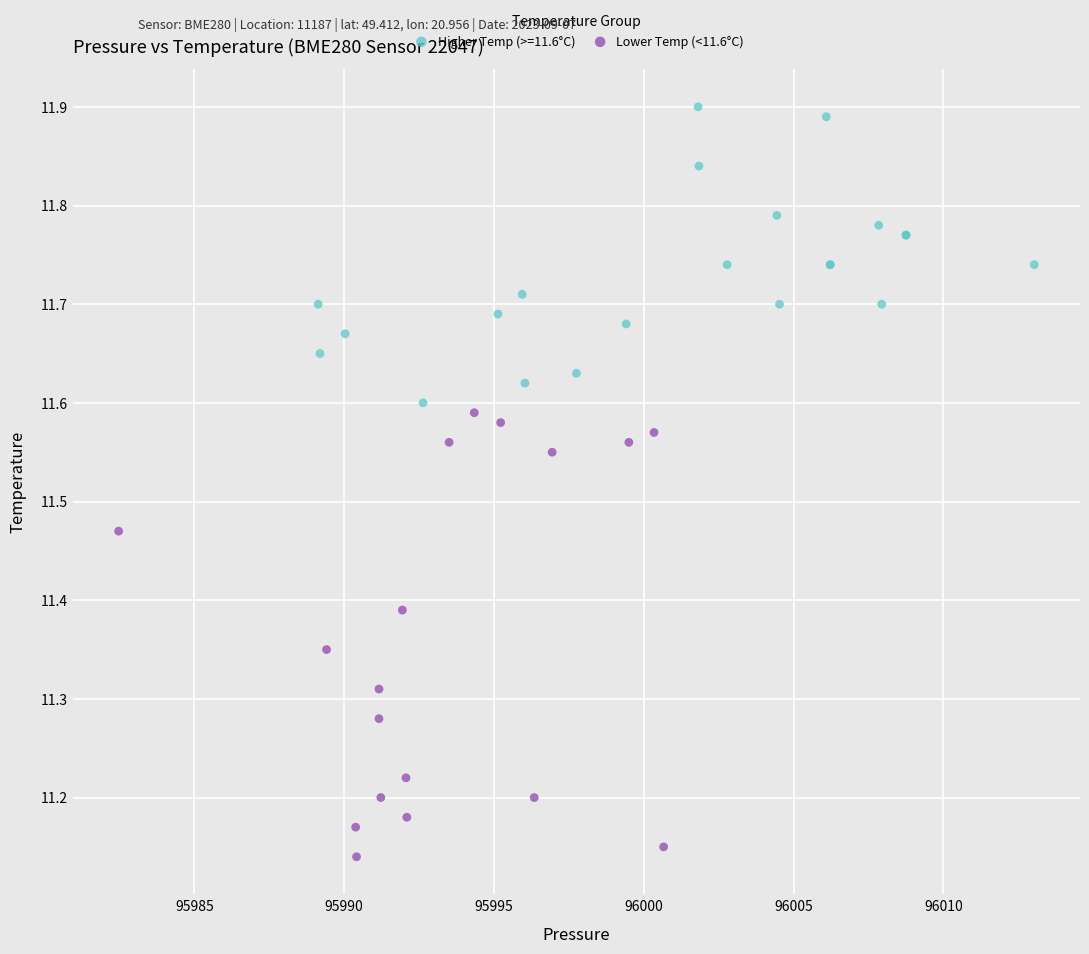

Which series has the largest Y range (max minus min)?

Lower Temp (<11.6°C)